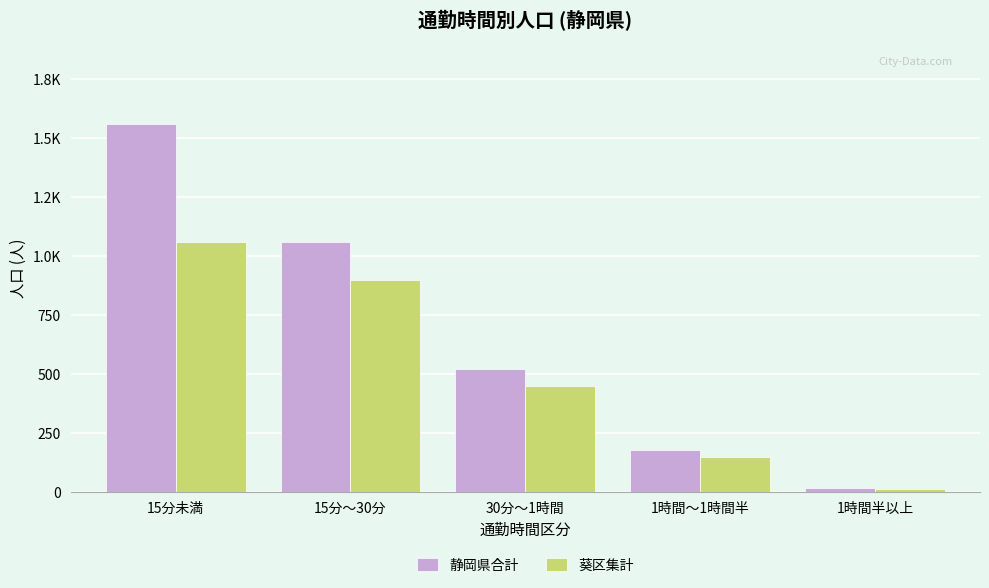

At which label is 静岡県合計 closest to 788?

30分～1時間